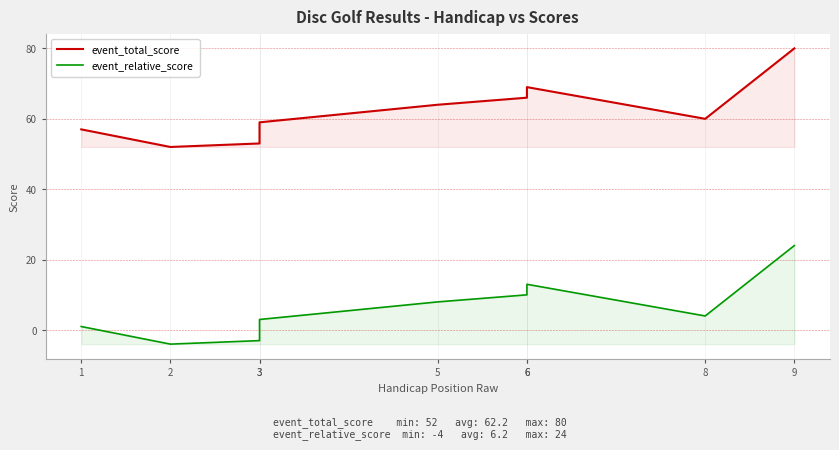

True or false: event_relative_score and event_total_score cross at least once.

False